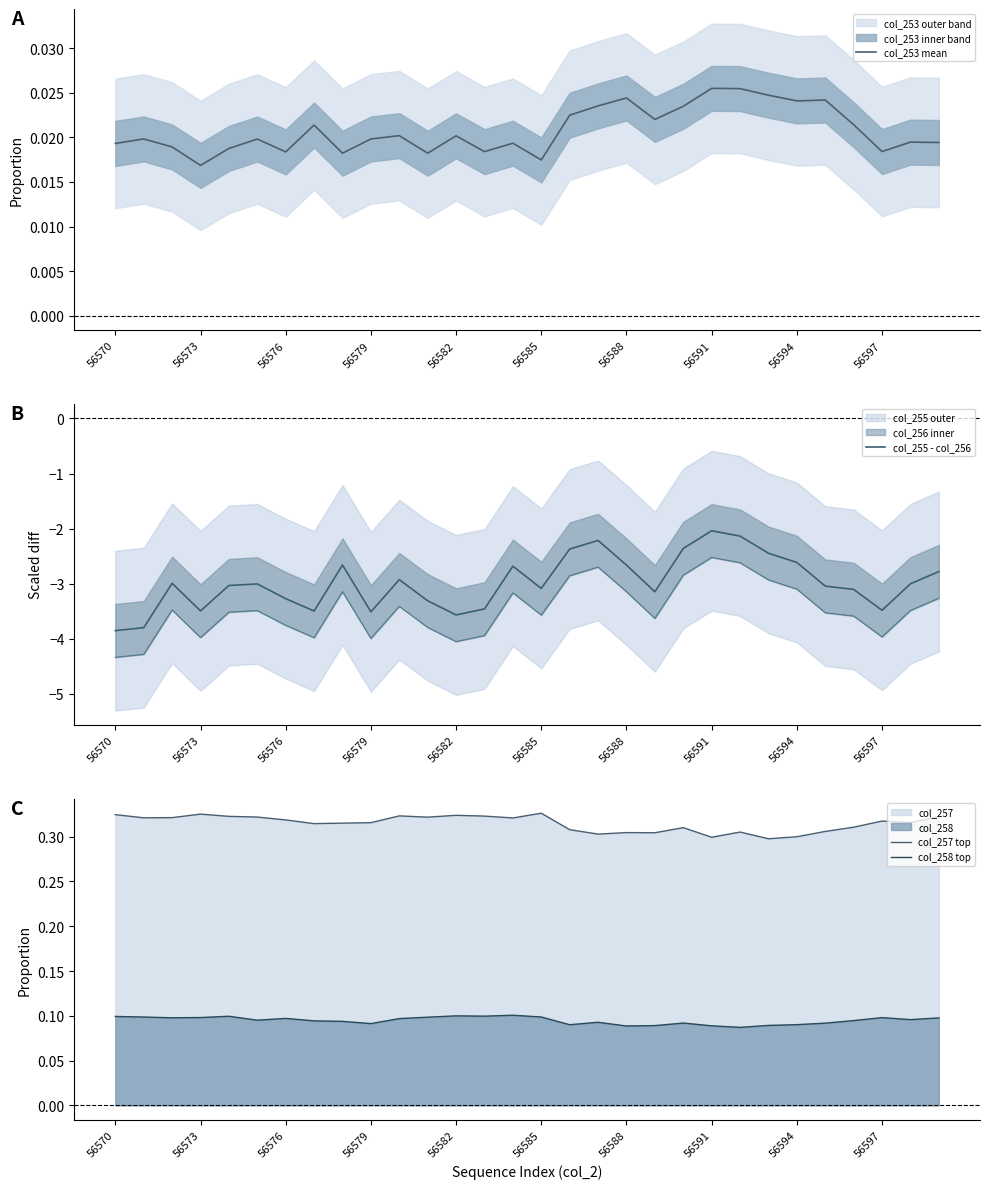

True or false: col_258 top and col_253 mean intersect in this chart.

False